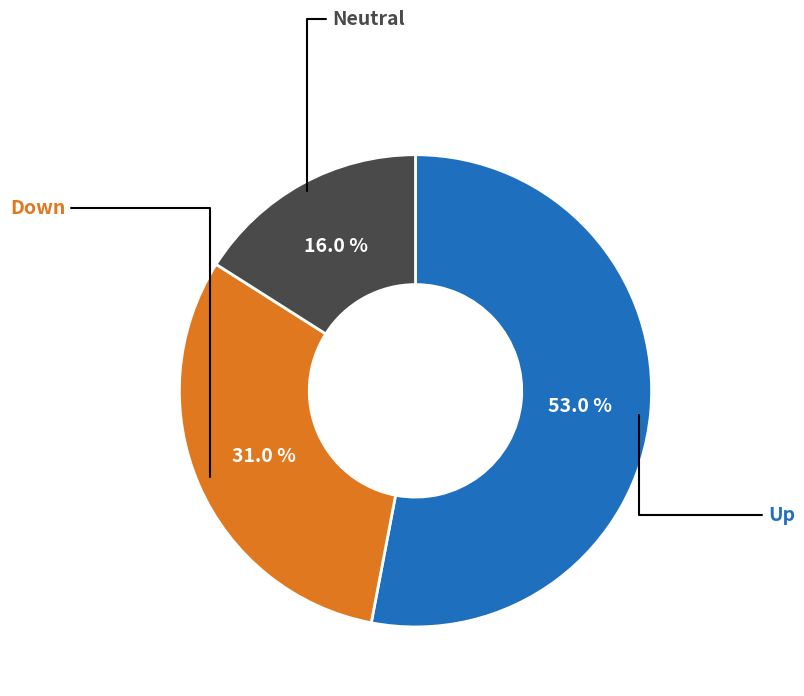

Count the number of slices in the pie.

3